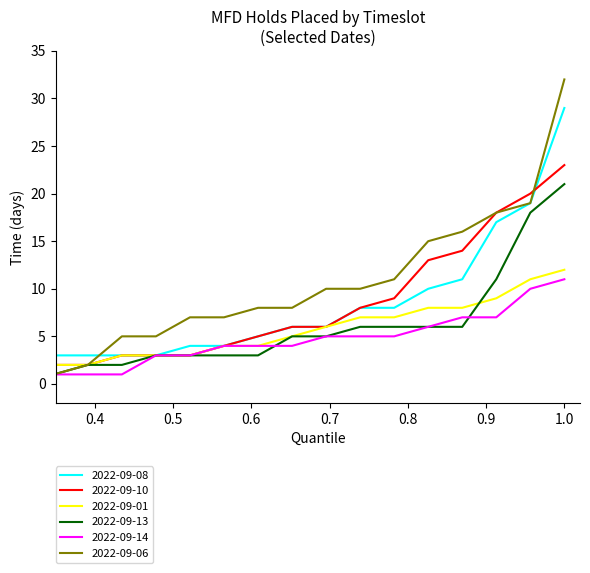

Which series has the largest range (max minus min)?

2022-09-06